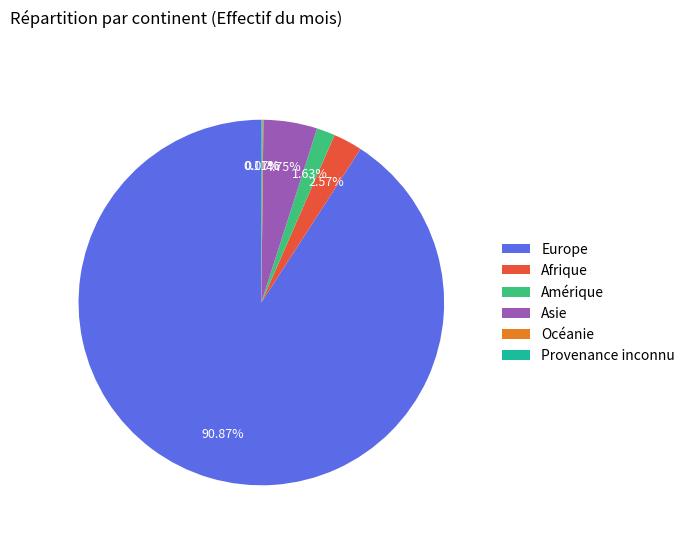

Does any single category account for the majority?

Yes